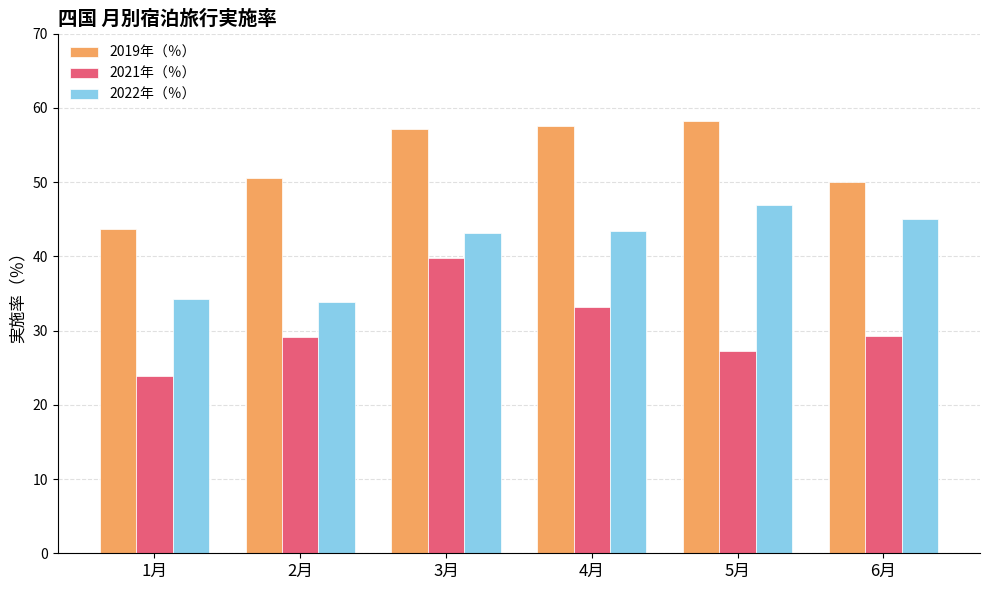

What is the spread (max minus min) of values at 1月?

19.8